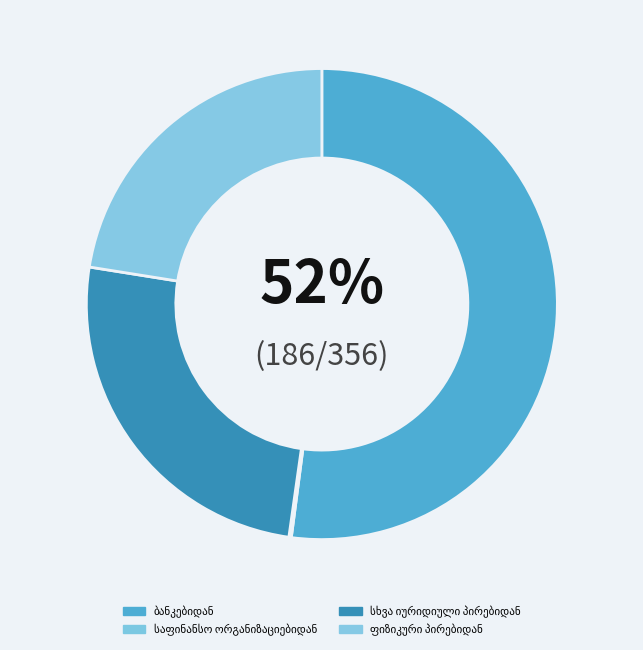

To the nearest percent, what is the difference between the ფიზიკური პირებიდან and საფინანსო ორგანიზაციებიდან slice percentages?

22%